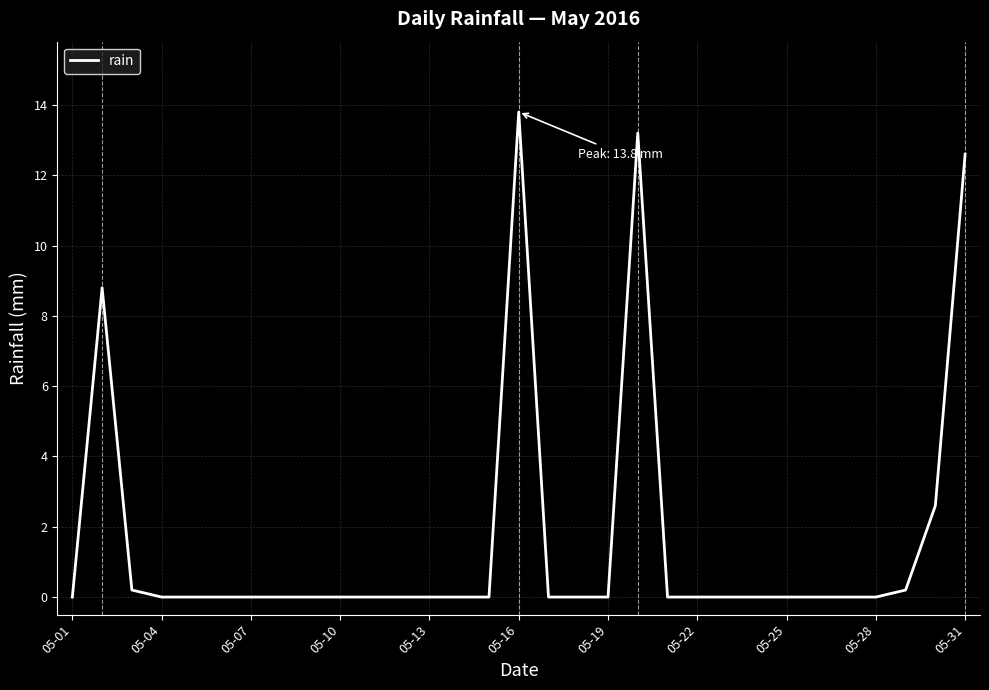

What is the average value?

1.7